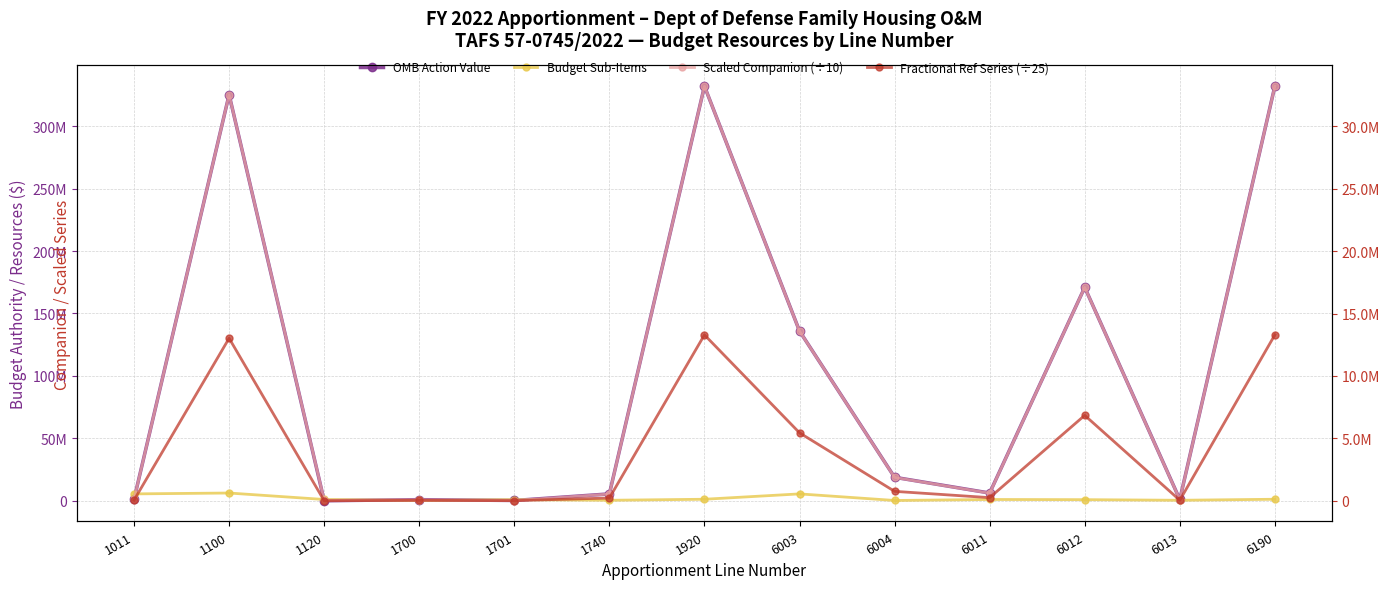

Is this an area chart (filled region under the line)?

No